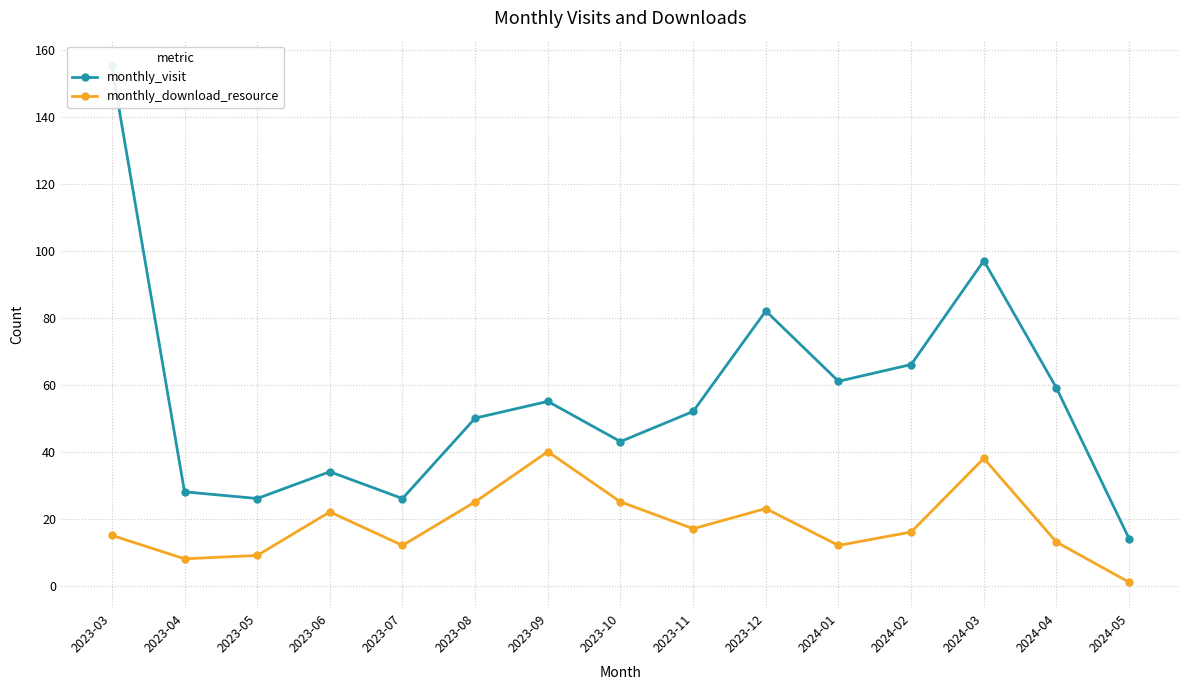

How many lines are shown in the chart?

2